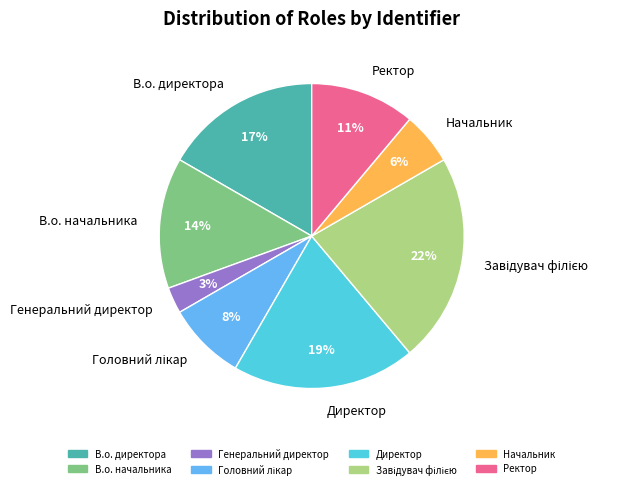

What percentage is the Генеральний директор slice, to the nearest percent?

3%